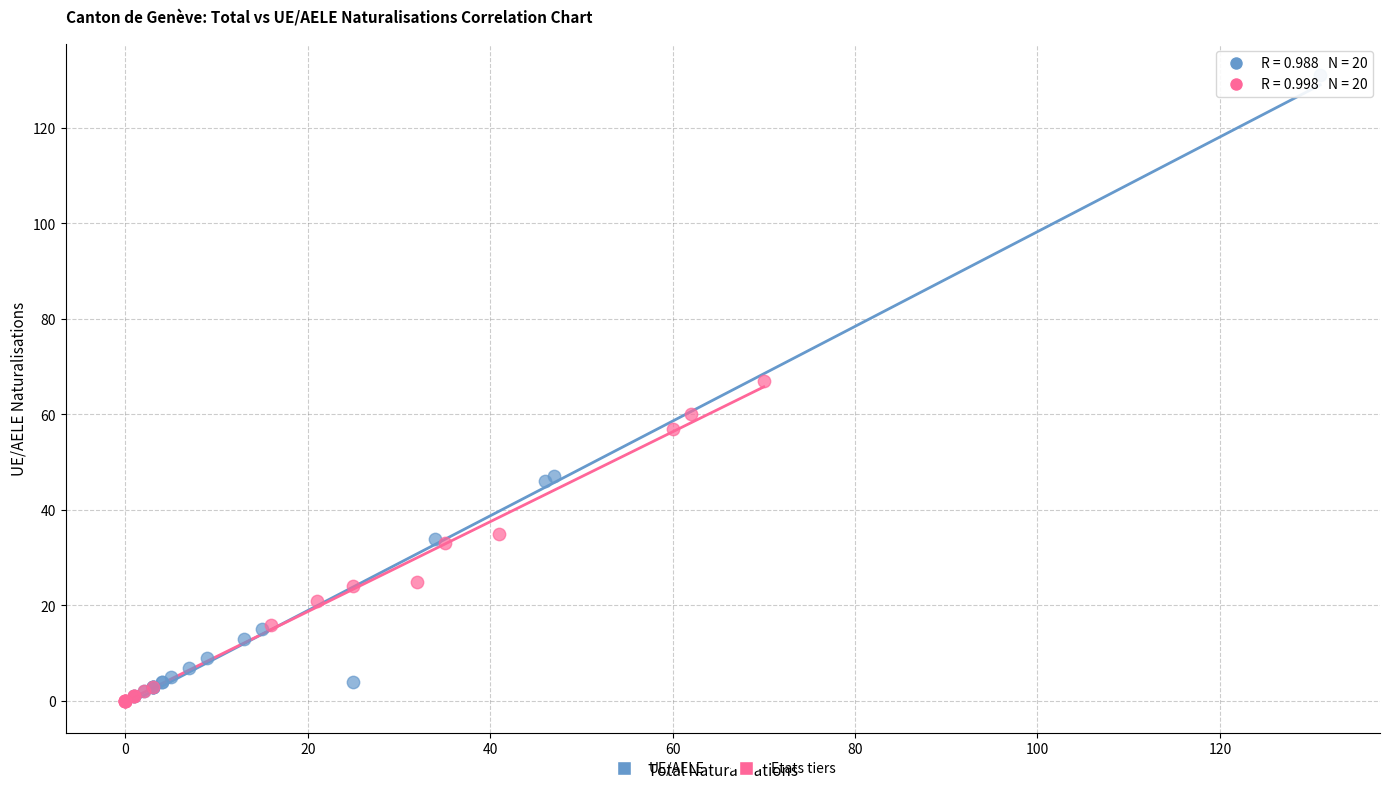

Which series reaches the maximum Y coordinate?

UE/AELE